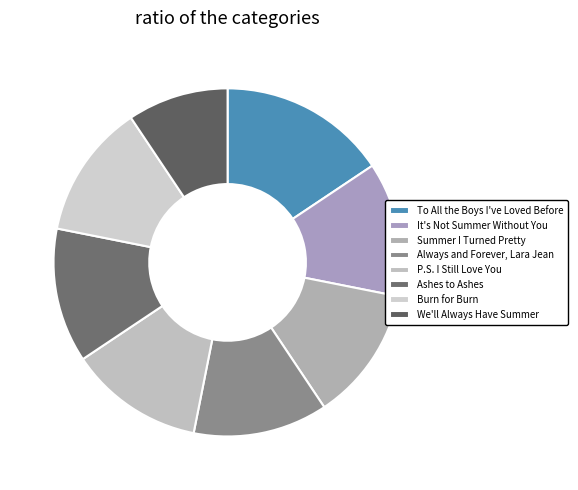

Is it true that P.S. I Still Love You is 12% of the pie?

True